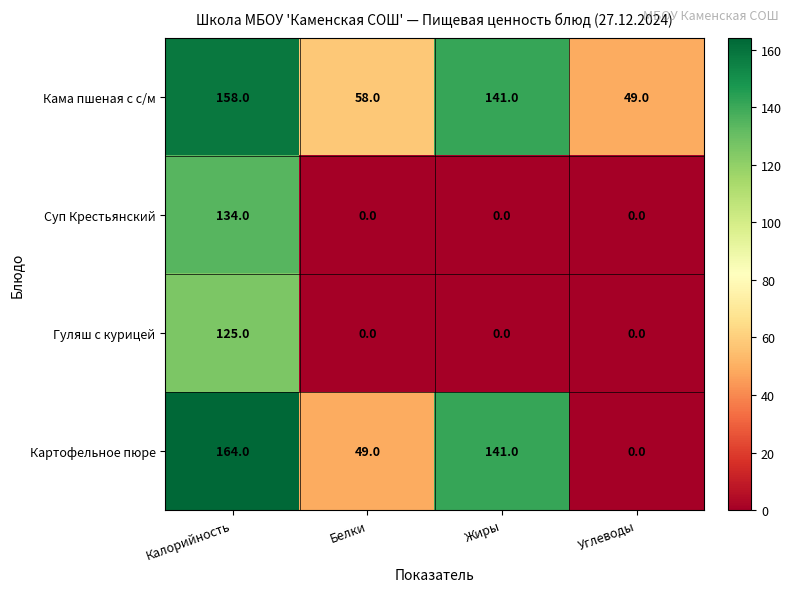

Count the number of data series in this chart.

4